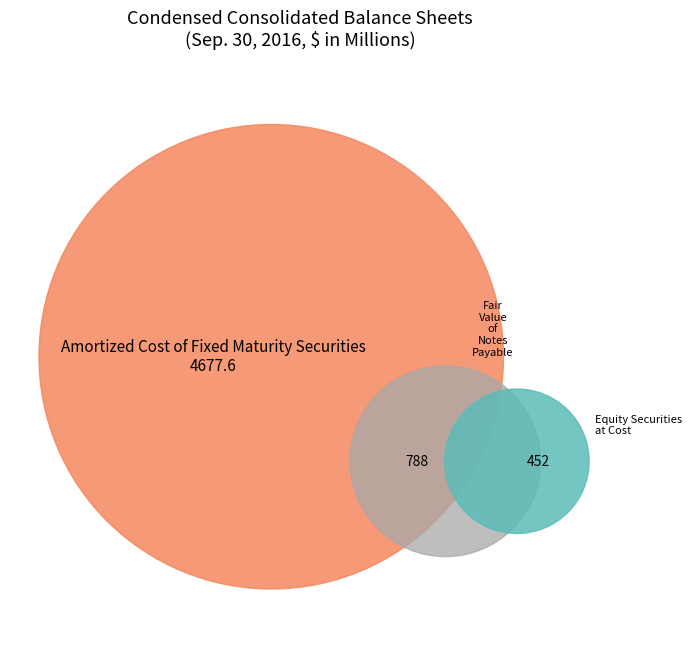

Is it true that Amortized Cost of Fixed Maturity Securities is 79% of the pie?

True